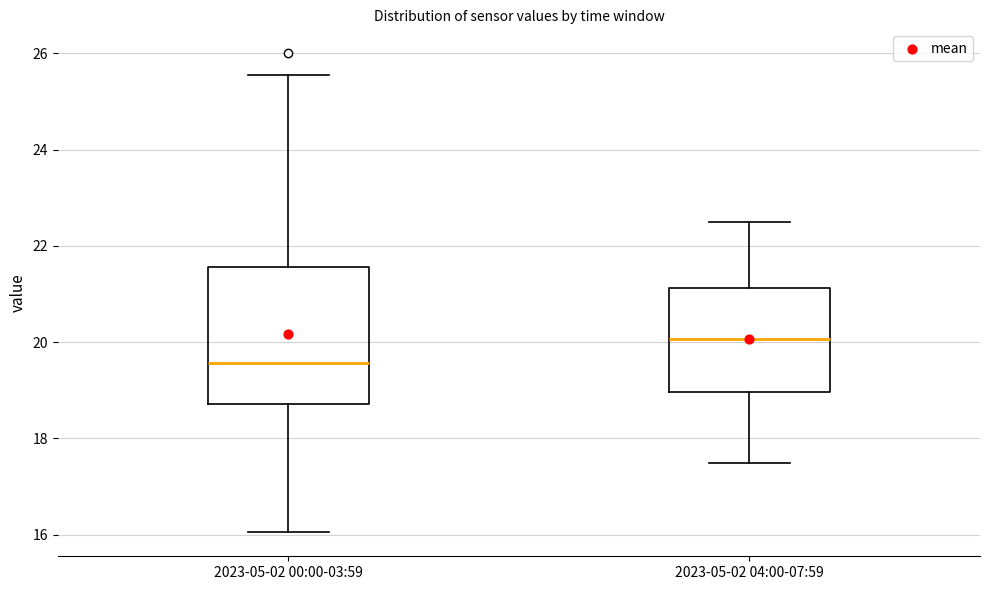

Reading left to right, read every box against the y-axis: the position of its median line, the range the box covers, and the ends of its whiskers. The values are not printed on the chart, so give them approximately, as read against the axis.

2023-05-02 00:00-03:59: median 19.6, box 18.8 to 21.6, whiskers 16.0 to 25.6
2023-05-02 04:00-07:59: median 20.0, box 19.0 to 21.2, whiskers 17.6 to 22.6